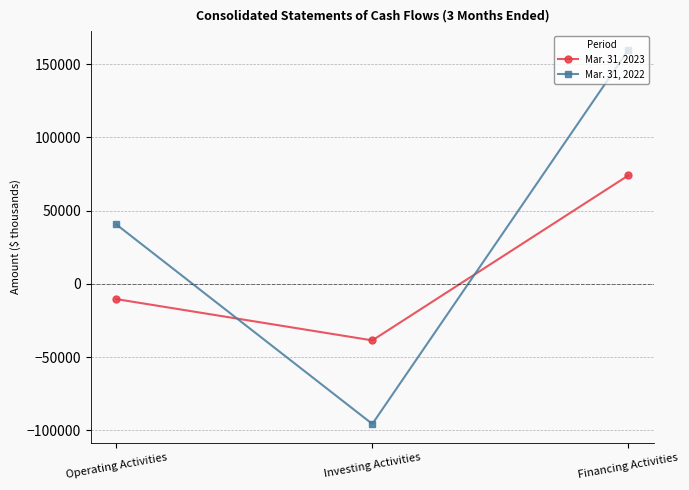

Which series has the widest spread of values?

Mar. 31, 2022